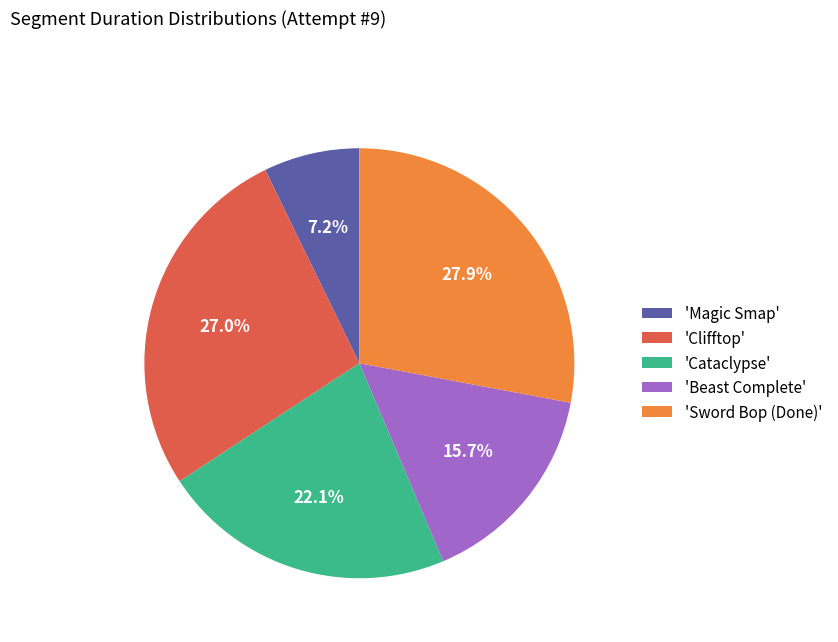

Between 'Magic Smap' and 'Sword Bop (Done)', which is larger?

'Sword Bop (Done)'